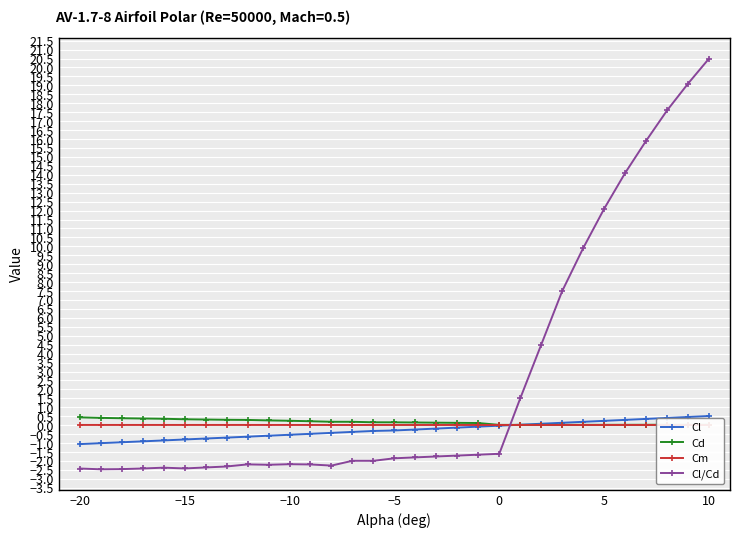

What is the greatest value displayed?

20.5